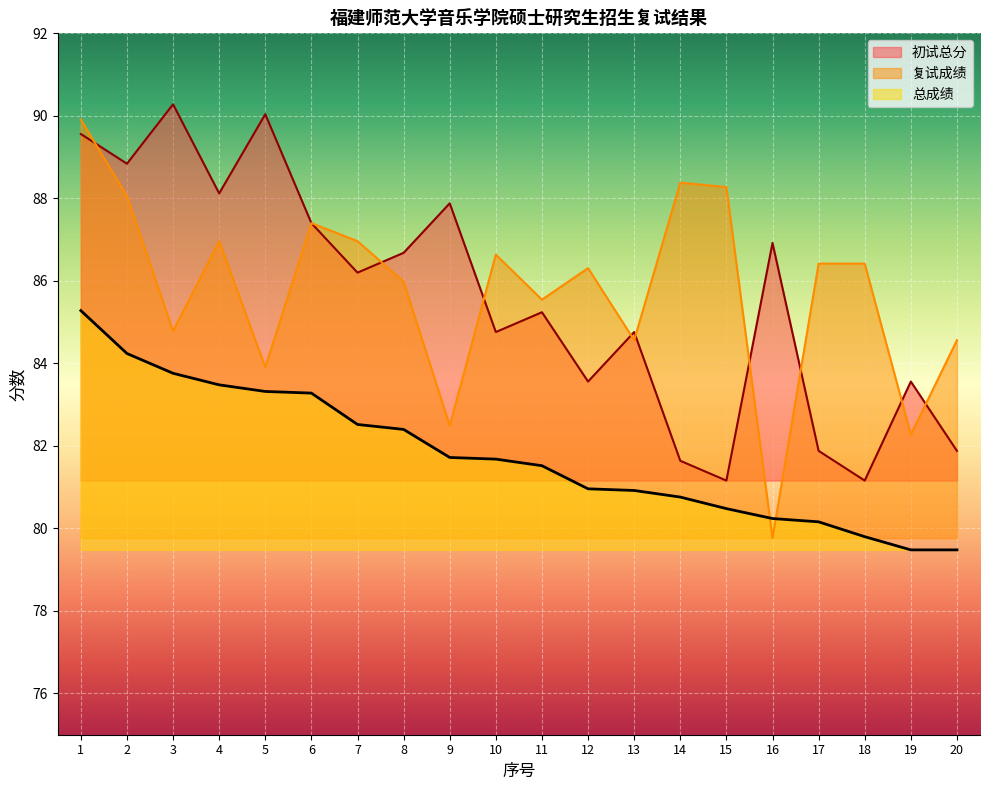

Where is the first local minimum for 复试成绩?

3